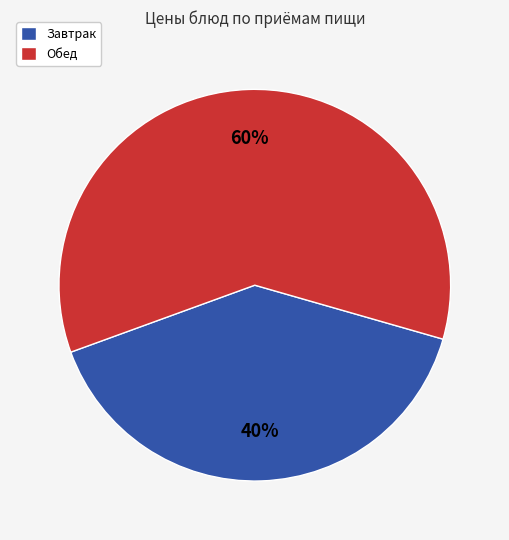

The Завтрак slice represents 40% of the pie. True or false?

True